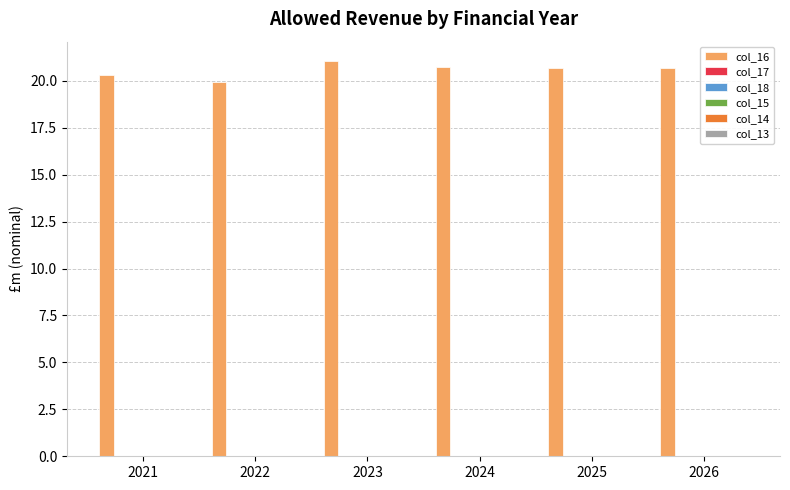

What is the average value?

20.6